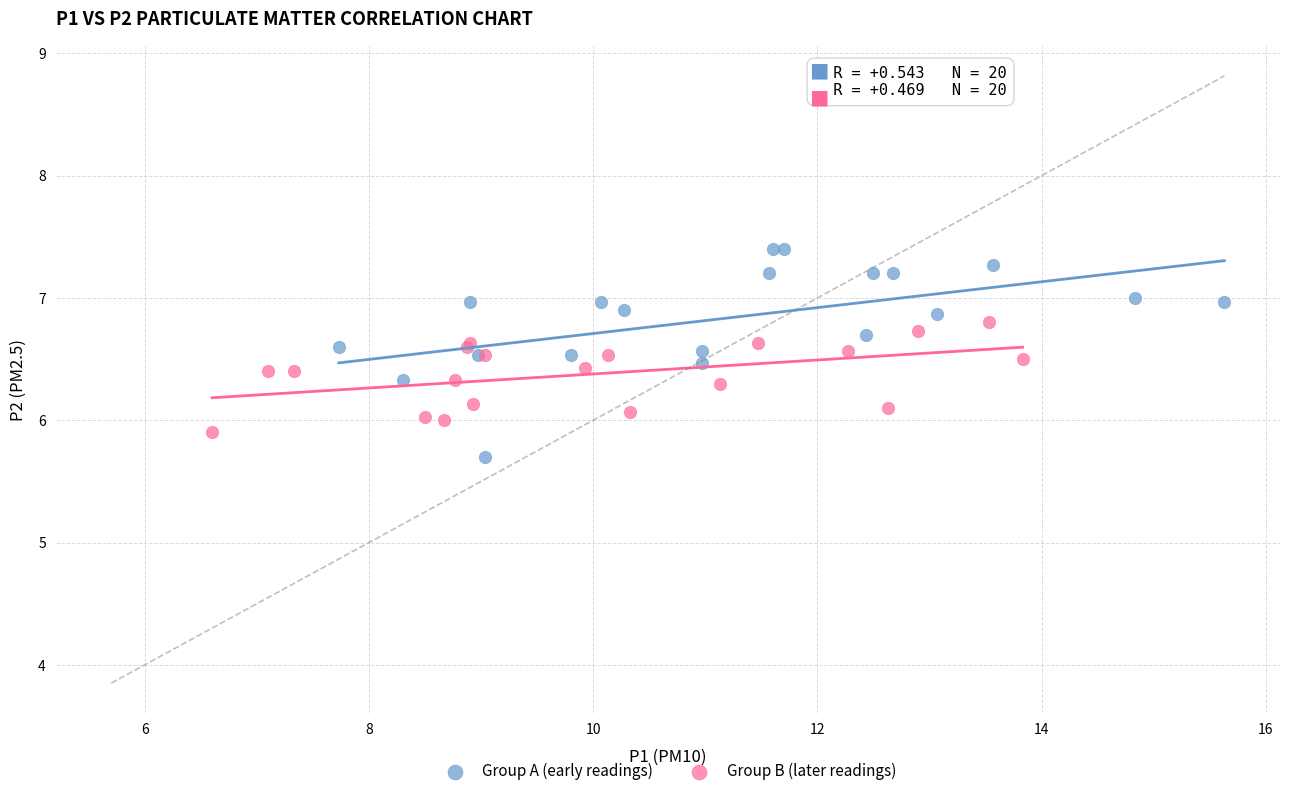

Which series has the widest spread of Y values?

Group A (early readings)